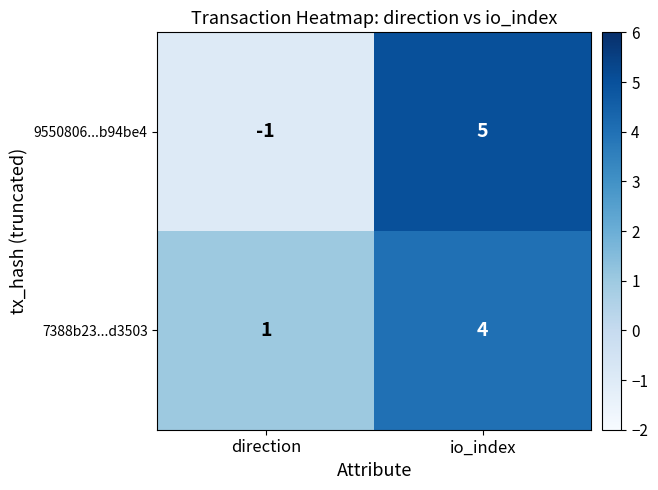

What is the total value across all series at io_index?

9